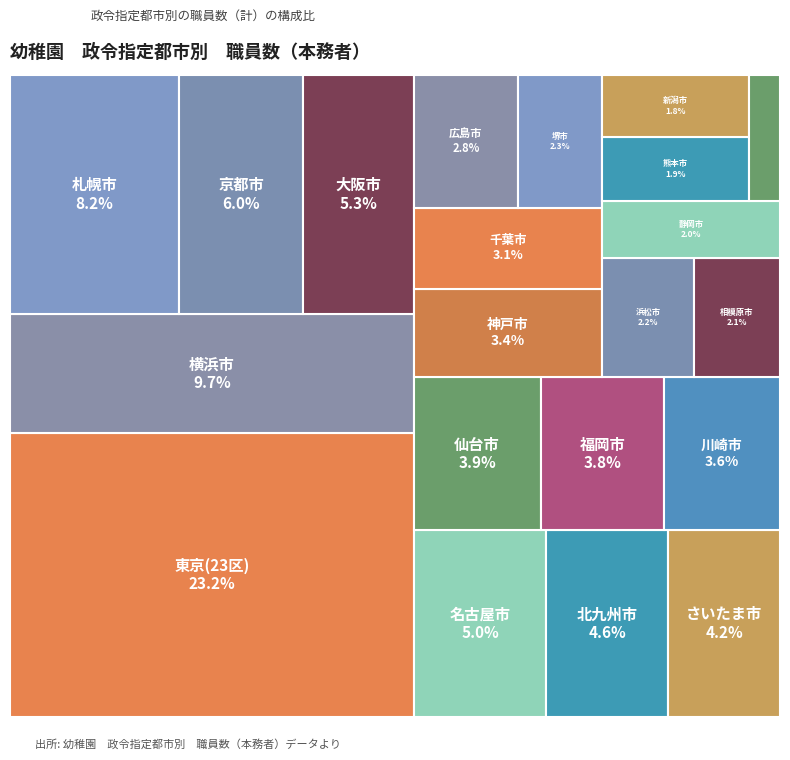

Combined, what portion of the pie is 仙台市 and 千葉市?

7.0%